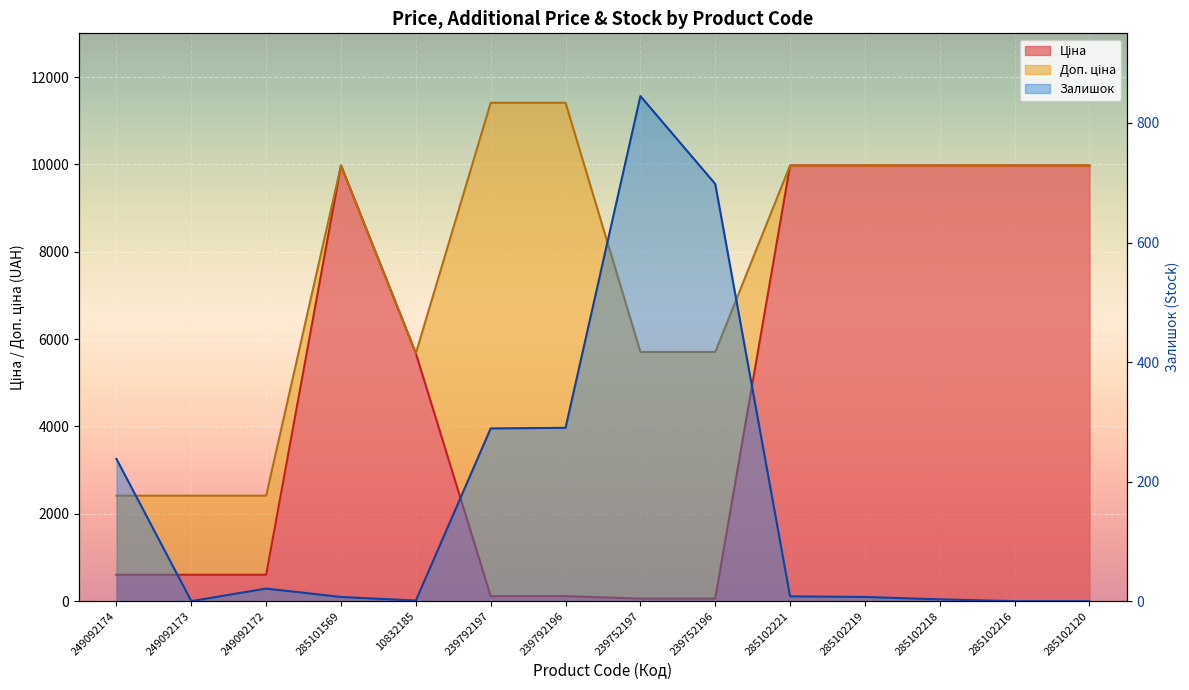

Count the number of categories in the chart.

14